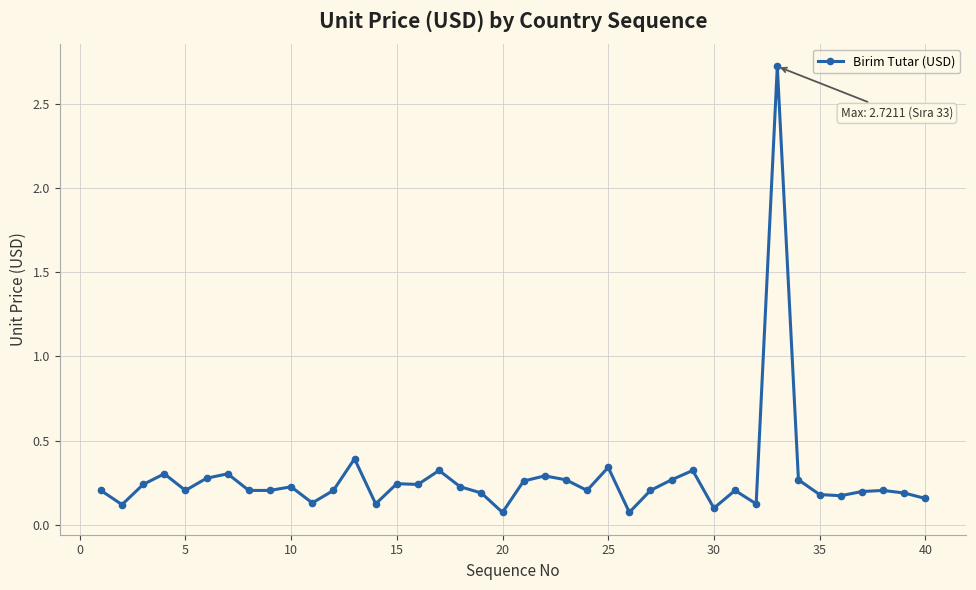

What is the difference between the maximum and minimum values?

2.6